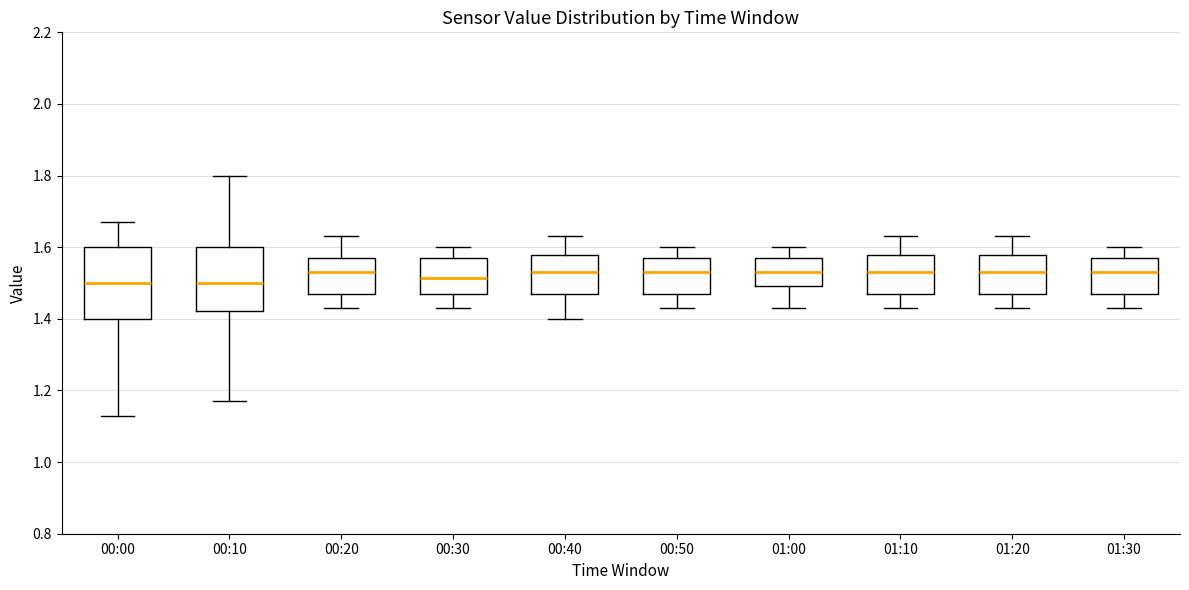

Reading left to right, transcribe this box plot: for each box, give where its median line is, the range the box spans, and where its two whiskers end, as read against the y-axis. The values are not printed on the chart, so give them approximately, as read against the axis.

00:00: median 1.50, box 1.40 to 1.60, whiskers 1.14 to 1.68
00:10: median 1.50, box 1.42 to 1.60, whiskers 1.18 to 1.80
00:20: median 1.54, box 1.48 to 1.58, whiskers 1.44 to 1.64
00:30: median 1.52, box 1.48 to 1.58, whiskers 1.44 to 1.60
00:40: median 1.54, box 1.48 to 1.58, whiskers 1.40 to 1.64
00:50: median 1.54, box 1.48 to 1.58, whiskers 1.44 to 1.60
01:00: median 1.54, box 1.50 to 1.58, whiskers 1.44 to 1.60
01:10: median 1.54, box 1.48 to 1.58, whiskers 1.44 to 1.64
01:20: median 1.54, box 1.48 to 1.58, whiskers 1.44 to 1.64
01:30: median 1.54, box 1.48 to 1.58, whiskers 1.44 to 1.60